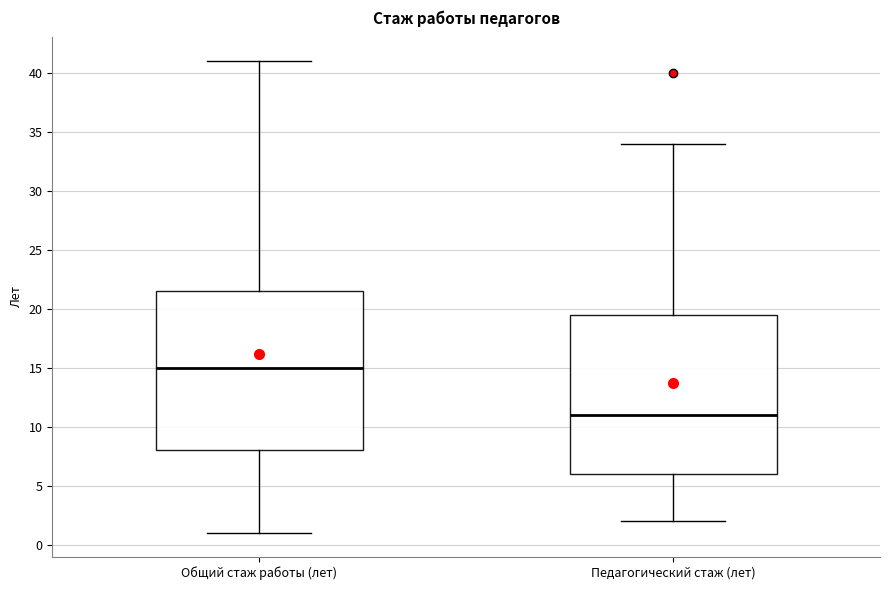

Where does the lower whisker of the box for Педагогический стаж (лет) end on the y-axis? The values are not printed on the chart, so give them approximately, as read against the axis.

2.0